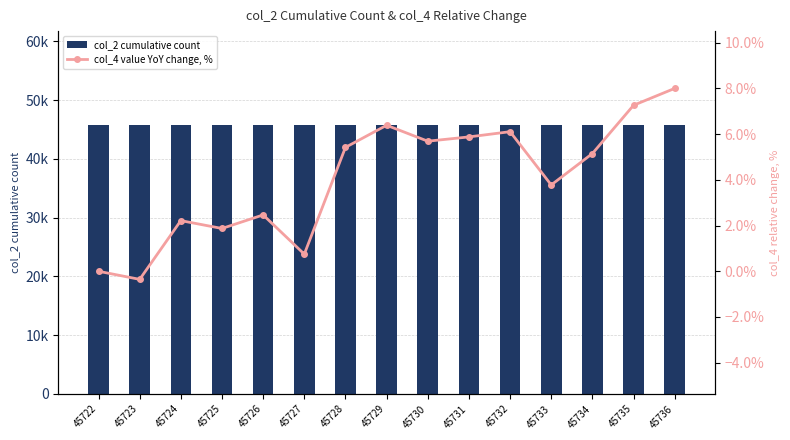

Reading left to right, transcribe all the data shown in this chart.

col_2 cumulative count: 45722=45722.0	45723=45723.0	45724=45724.0	45725=45725.0	45726=45726.0	45727=45727.0	45728=45728.0	45729=45729.0	45730=45730.0	45731=45731.0	45732=45732.0	45733=45733.0	45734=45734.0	45735=45735.0	45736=45736.0
col_4 value YoY change, %: 45722=0.0	45723=-0.4	45724=2.2	45725=1.9	45726=2.5	45727=0.7	45728=5.4	45729=6.4	45730=5.7	45731=5.9	45732=6.1	45733=3.8	45734=5.2	45735=7.3	45736=8.0